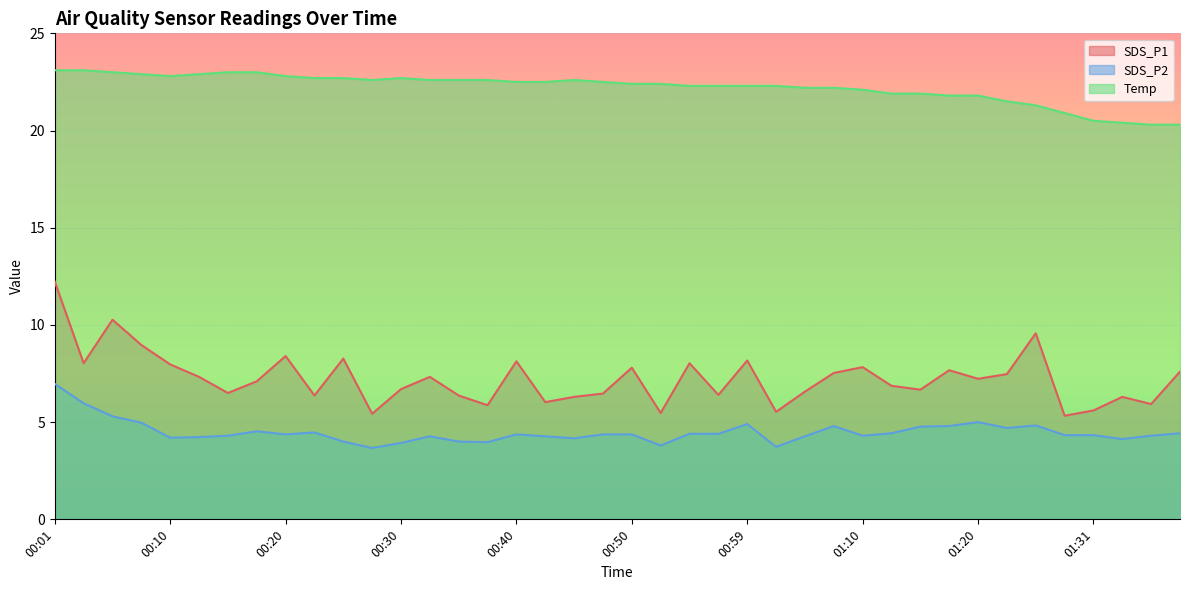

How many lines are shown in the chart?

3